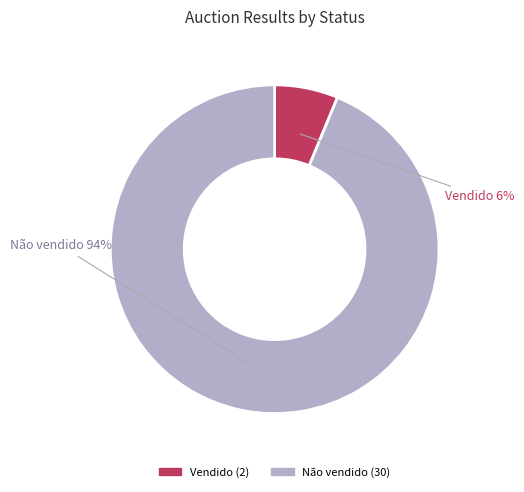

To the nearest percent, what is the combined percentage of Não vendido and Vendido?

100%